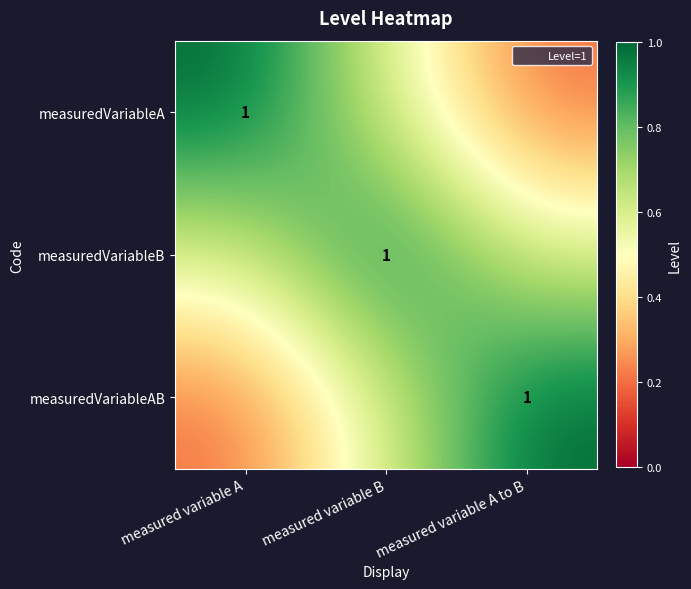

At which category is the sum across all series the highest?

measured variable B